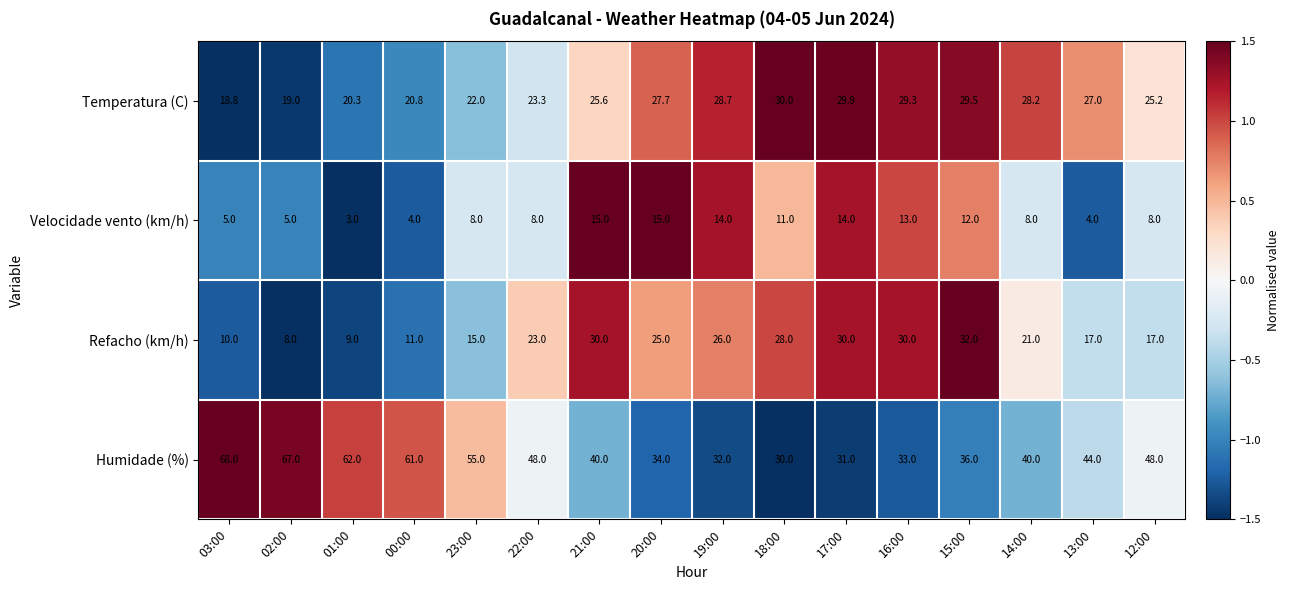

Rank the series by their maximum value, from highest to lowest.

Humidade (%), Refacho (km/h), Temperatura (C), Velocidade vento (km/h)